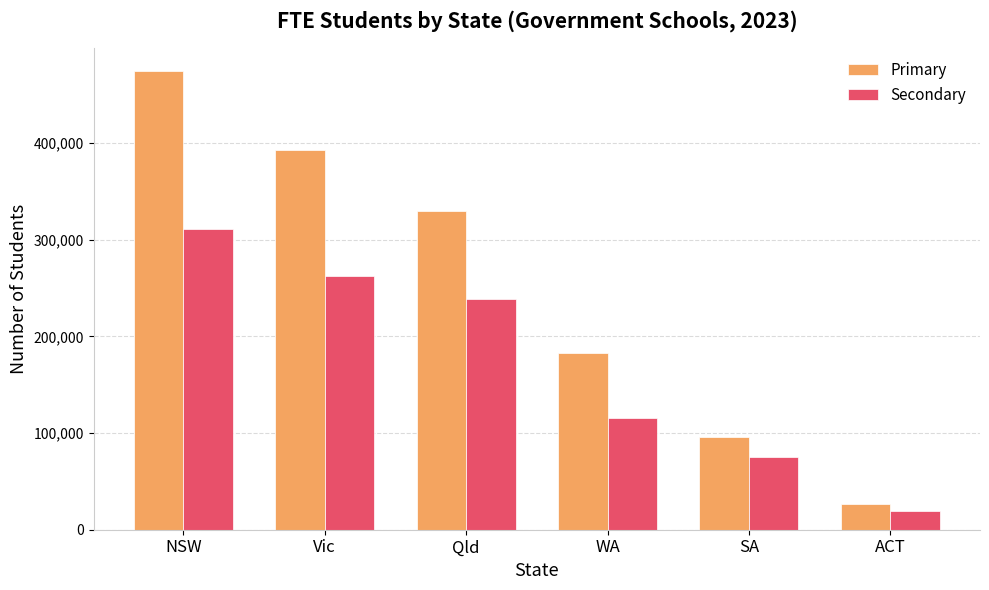

What is the difference between the maximum and second lowest values in the Secondary series?

236186